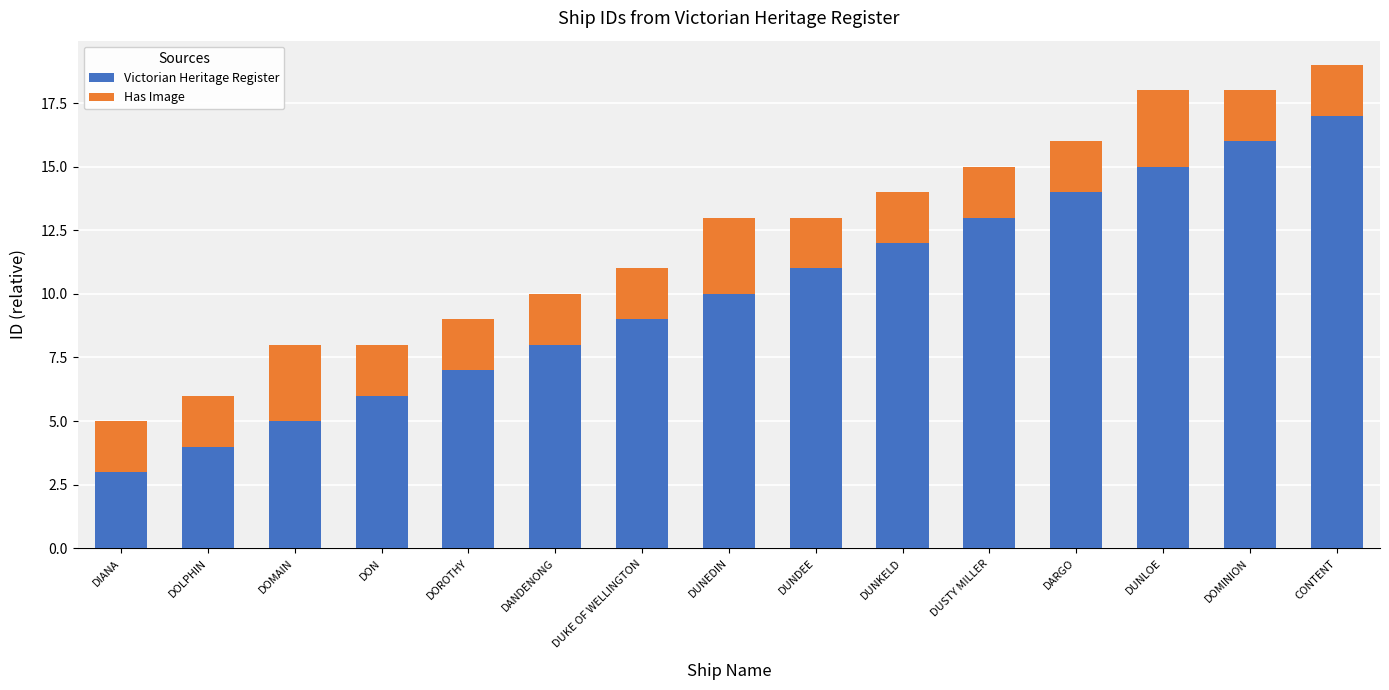

Which category has the highest value in the Victorian Heritage Register series?

CONTENT